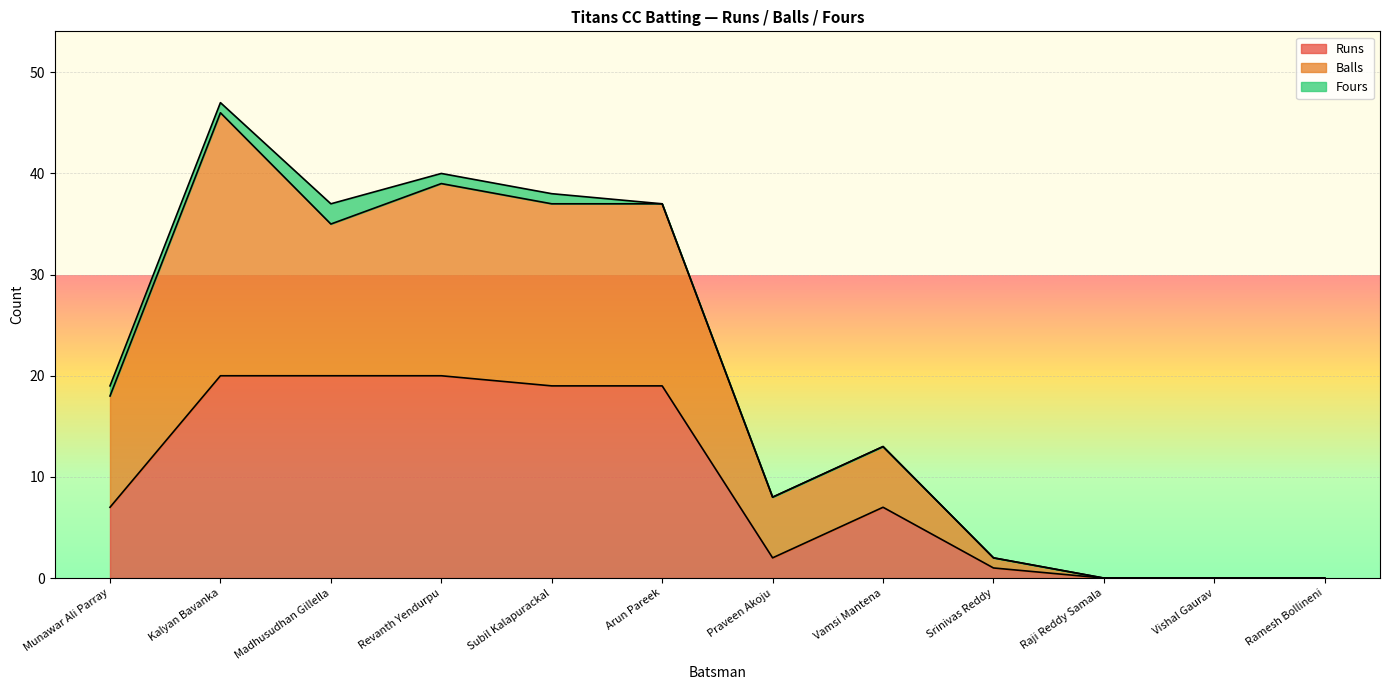

At which category is the sum across all series the highest?

Kalyan Bavanka